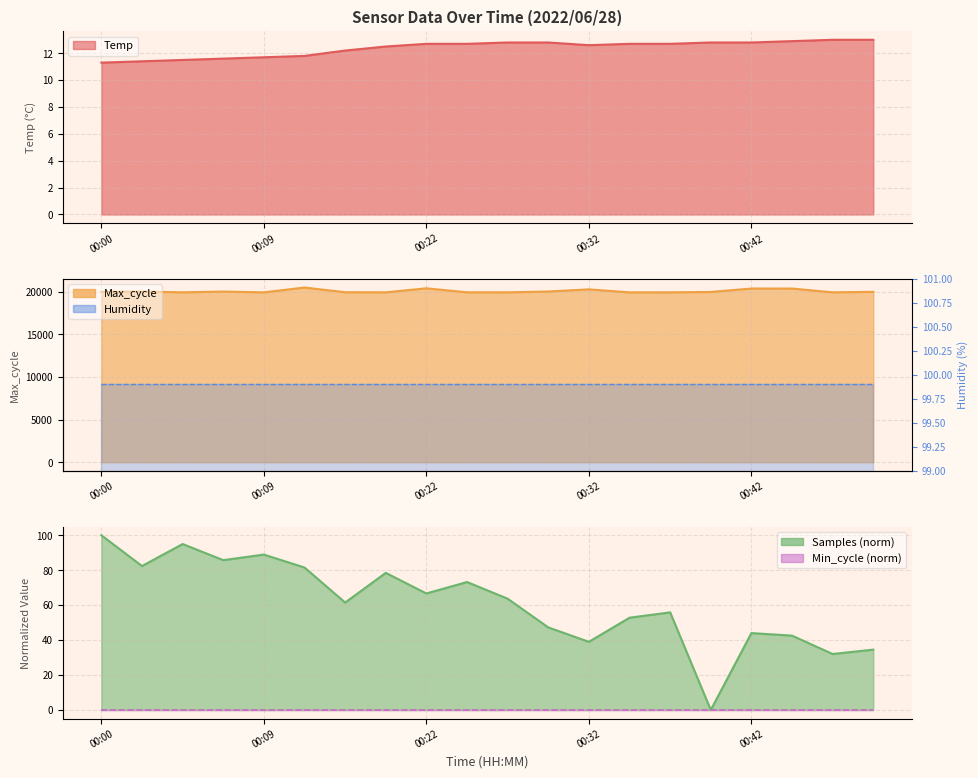

Does the chart display data point markers on the line(s)?

No